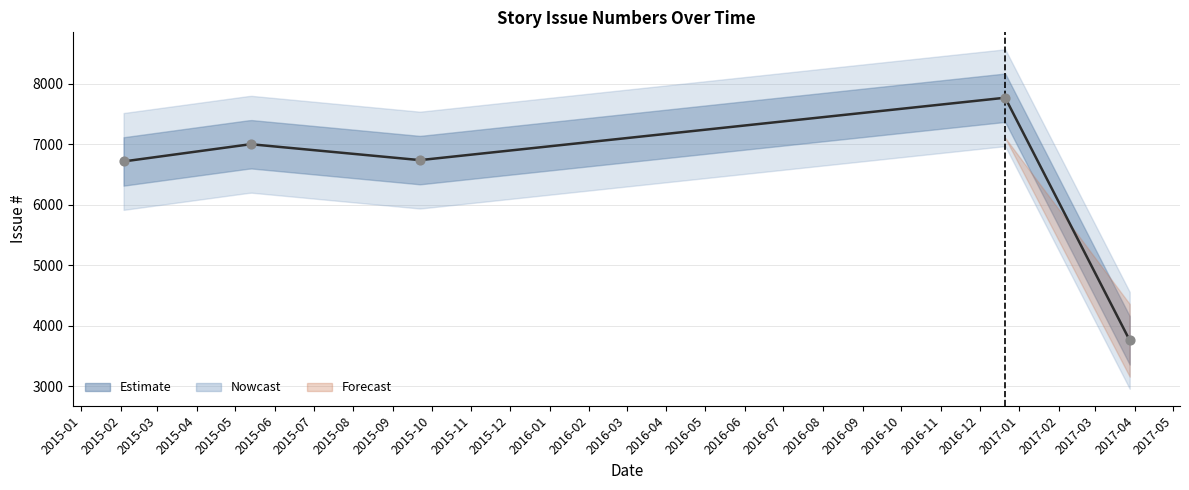

Approximately how many times larger is the value at 2015-02-03 compared to 2015-09-22?

1.0